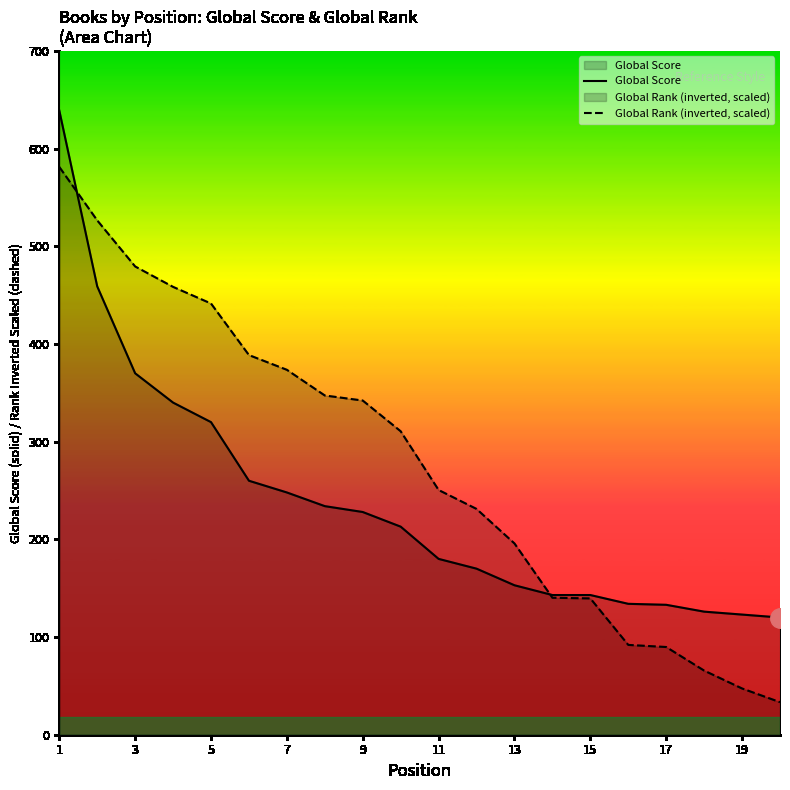

Which series has the largest total across all categories?

Global Rank (inverted, scaled)